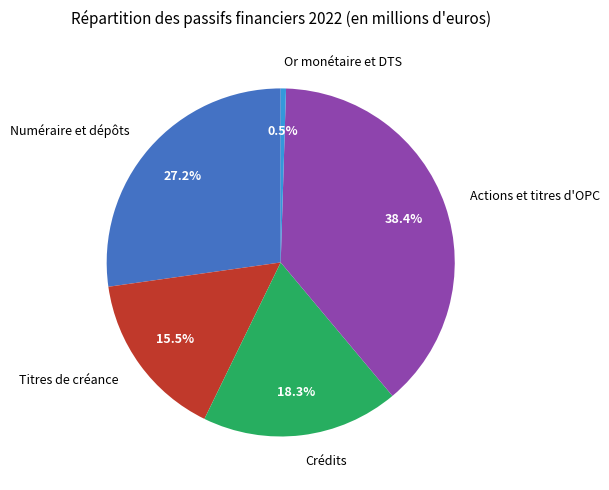

What is the ratio of the value at Titres de créance to the value at Actions et titres d'OPC?

0.4